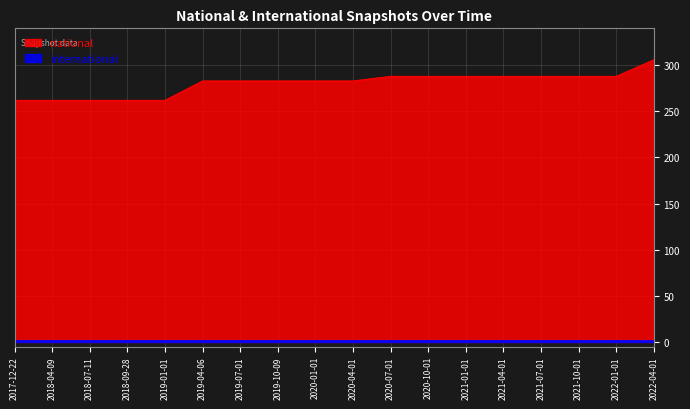

What is the label of the 6th point from the left?

2019-04-06